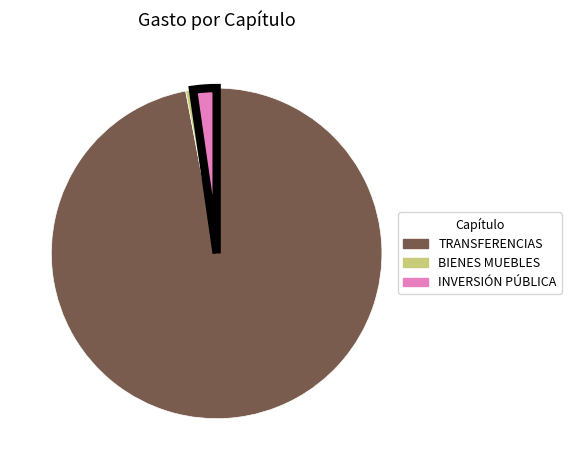

Does any single category account for the majority?

Yes